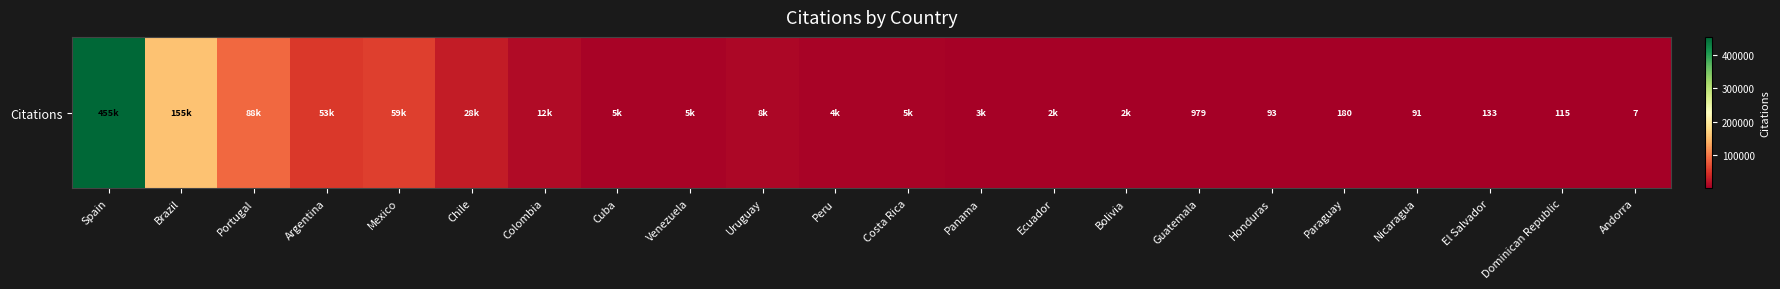

What is the difference between the maximum and minimum values?

454886